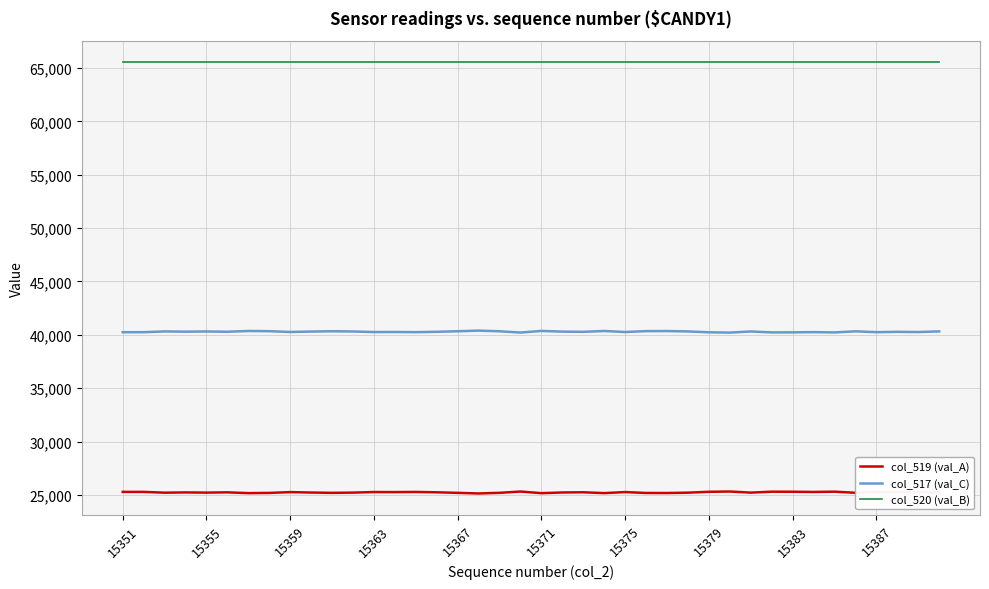

List the series in order of their peak value, highest first.

col_520 (val_B), col_517 (val_C), col_519 (val_A)